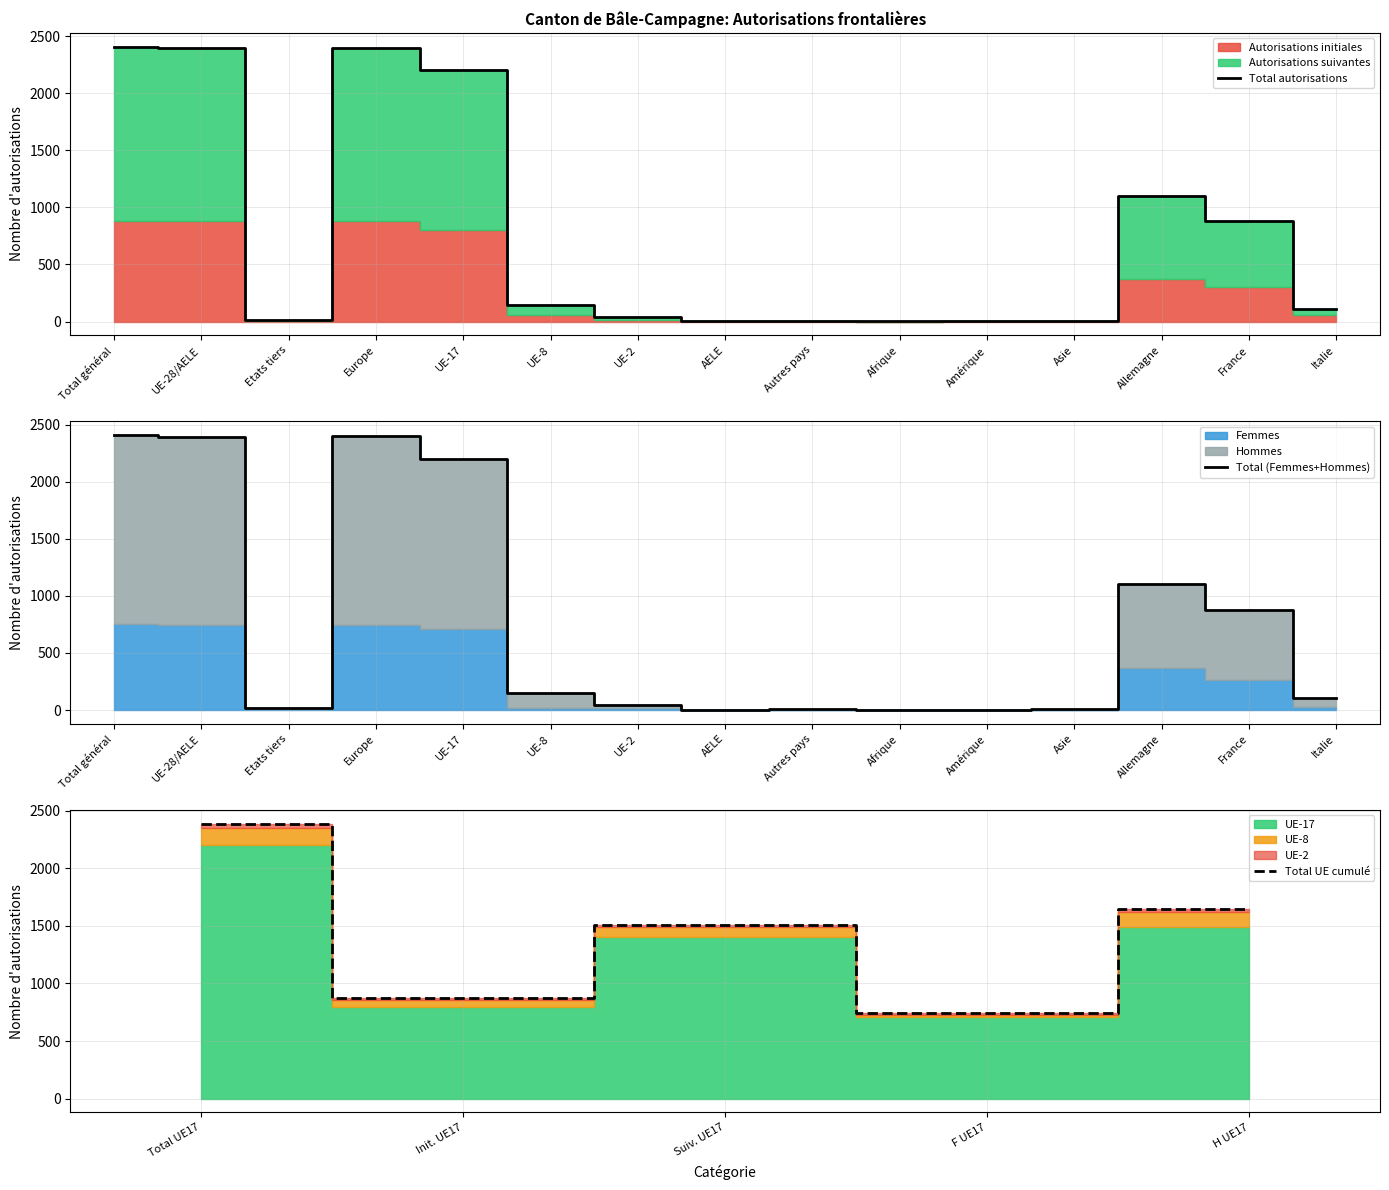

Where is the first local maximum for Hommes?

Europe